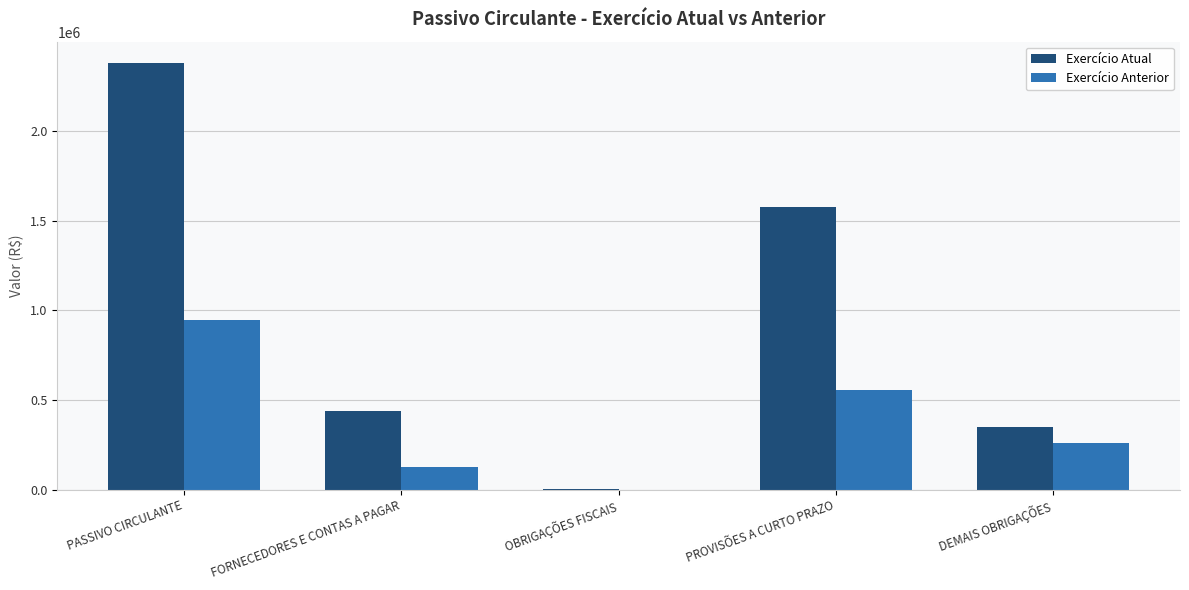

Which category has the highest value across all series?

PASSIVO CIRCULANTE